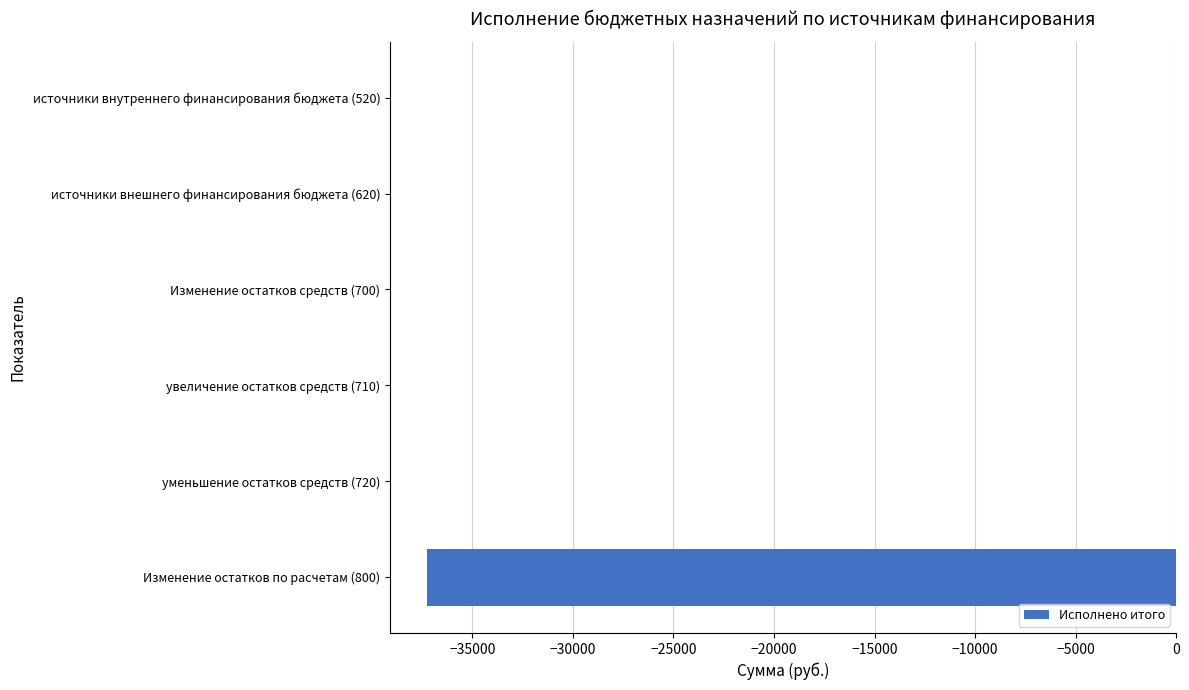

The chart shows a value of -59706.1 at Изменение остатков по расчетам (800). True or false?

False